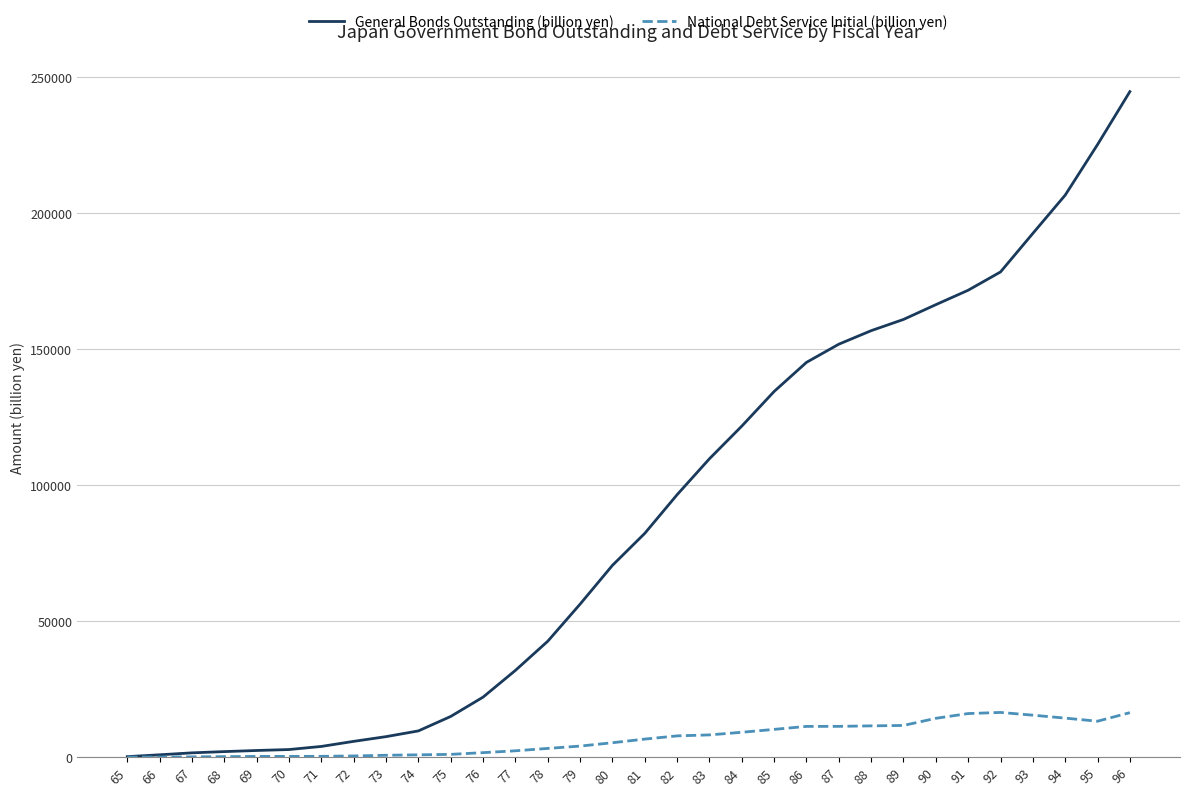

At which category is the sum across all series the highest?

96